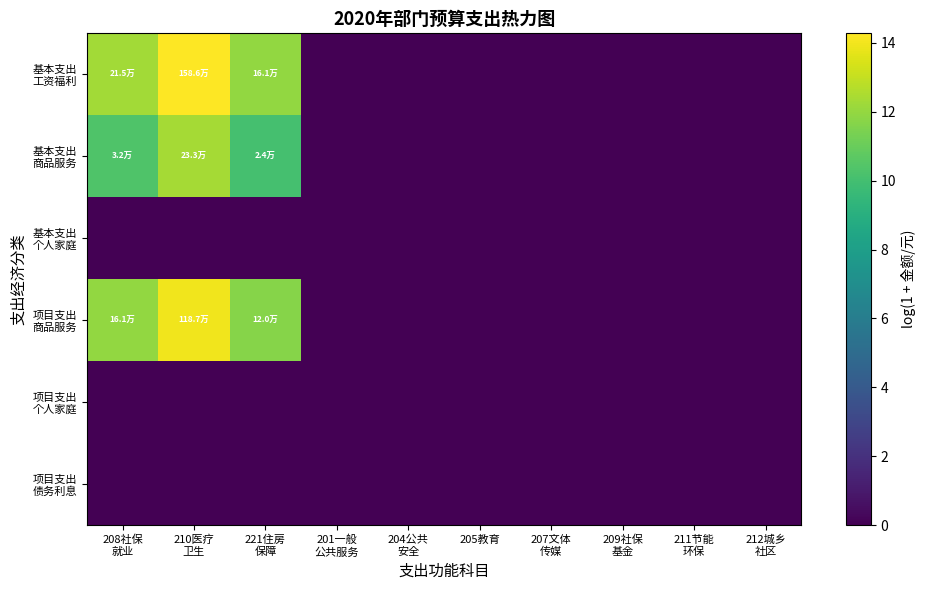

At how many categories does at least one series exceed 0?

3